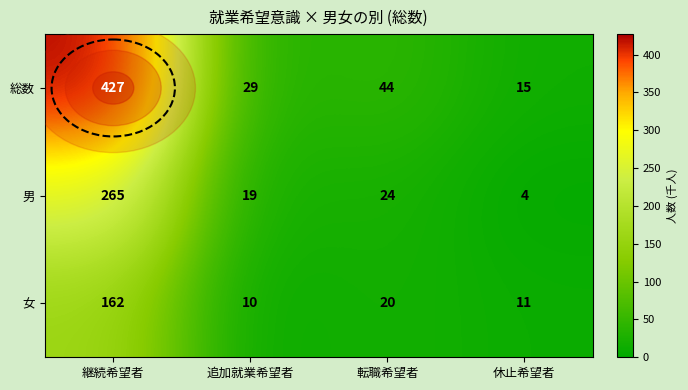

Where is 総数 nearest to the value 221?

転職希望者